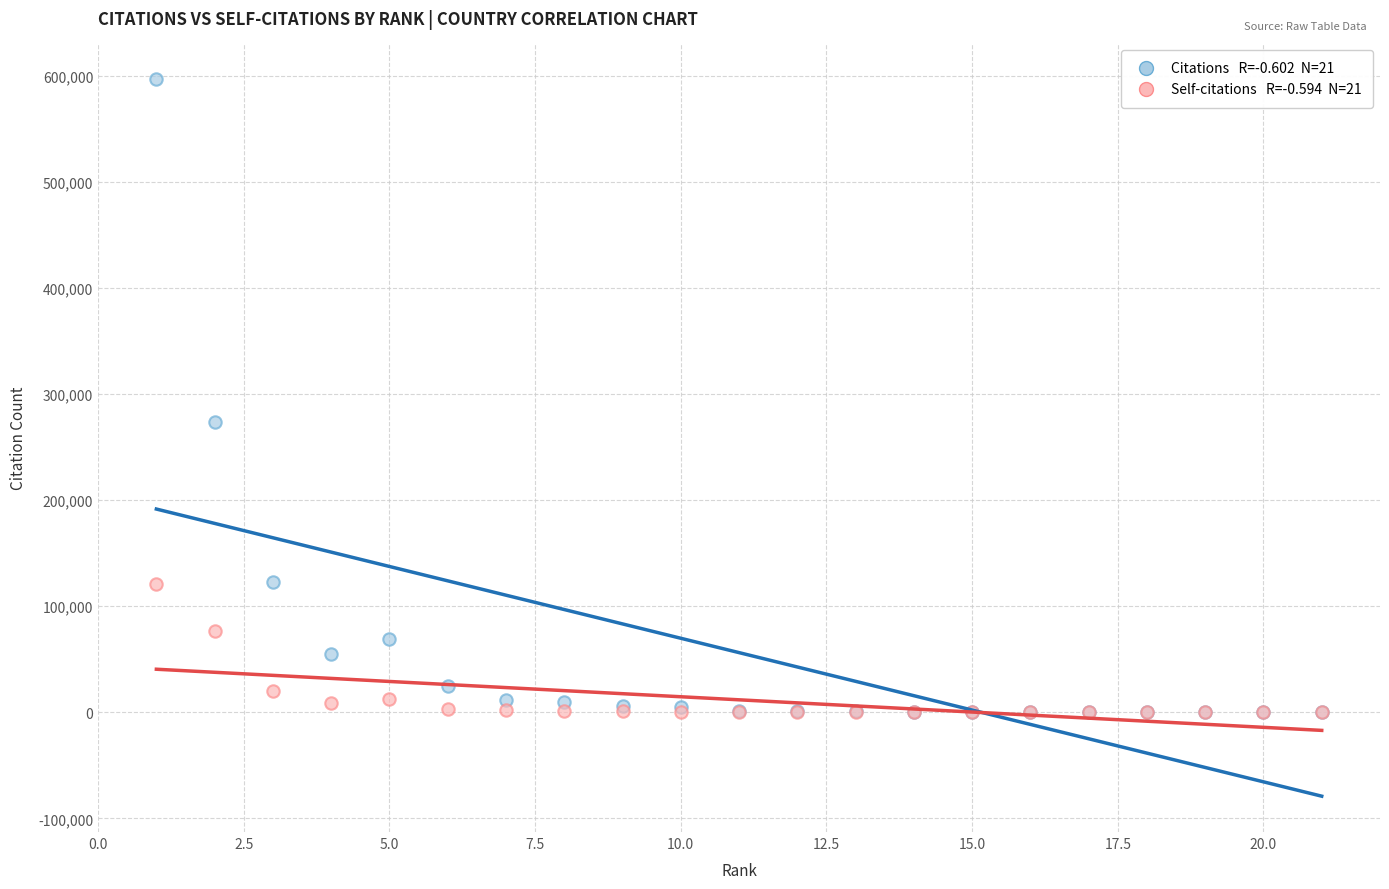

Across all series, what Y value is closest to 298221?

273947